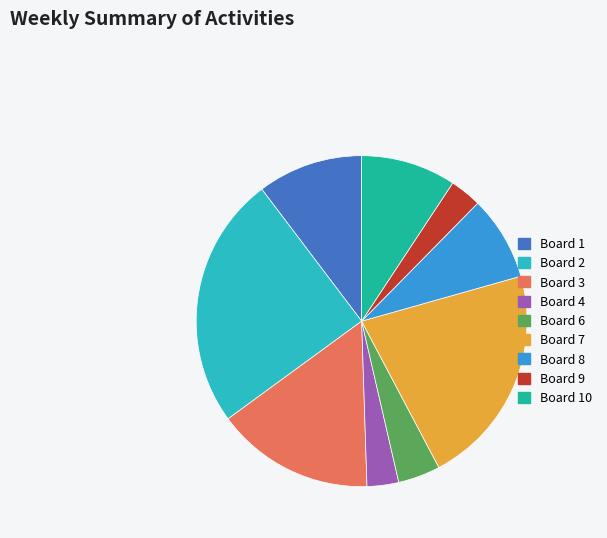

Is the sum of Board 10 and Board 4 greater than half?

No